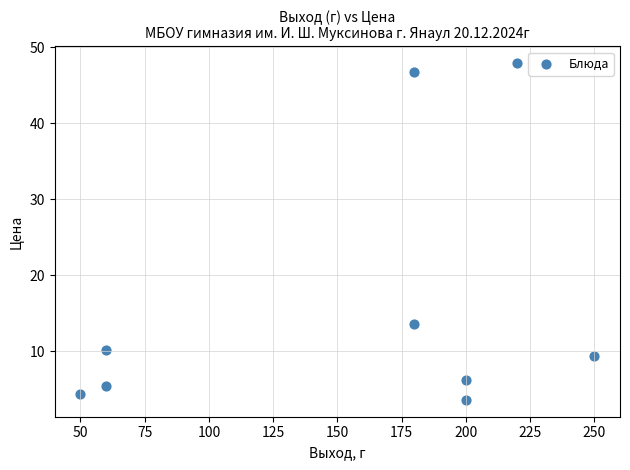

What is the range of Y values (max minus min)?

44.3